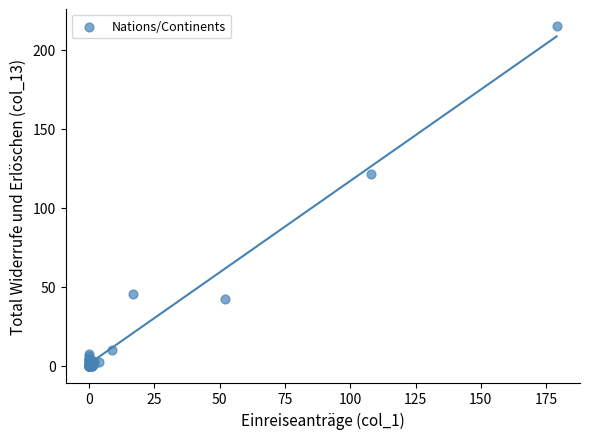

What Y value in the scatter plot is closest to 107?

121